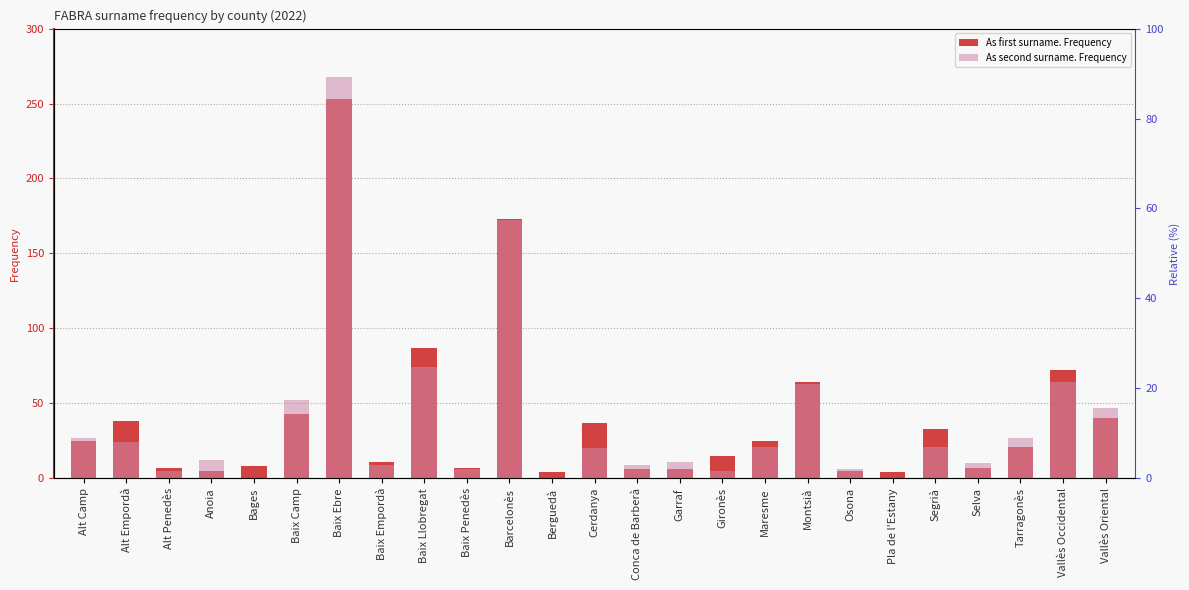

How many data points in As first surname. Frequency are less than 21?

12